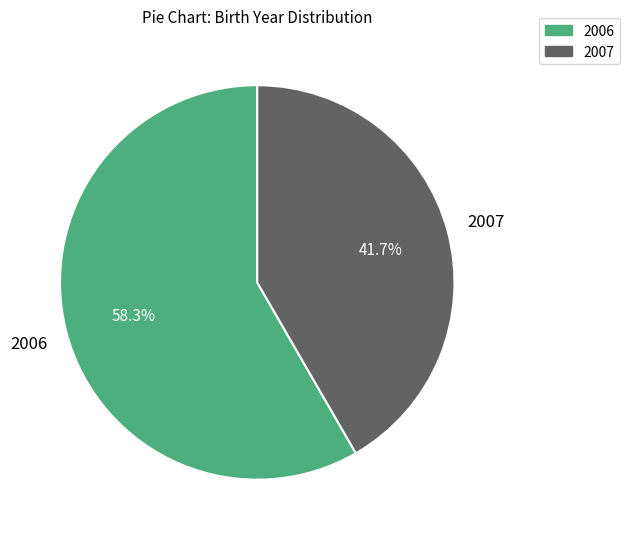

Is there a majority slice in this chart?

Yes